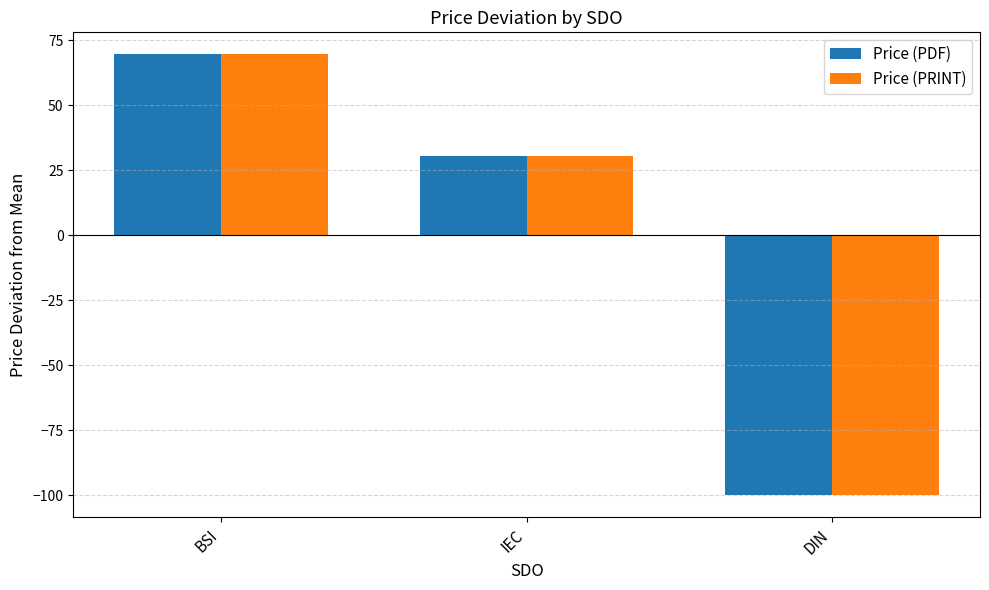

What is the maximum value shown in the chart?

69.6